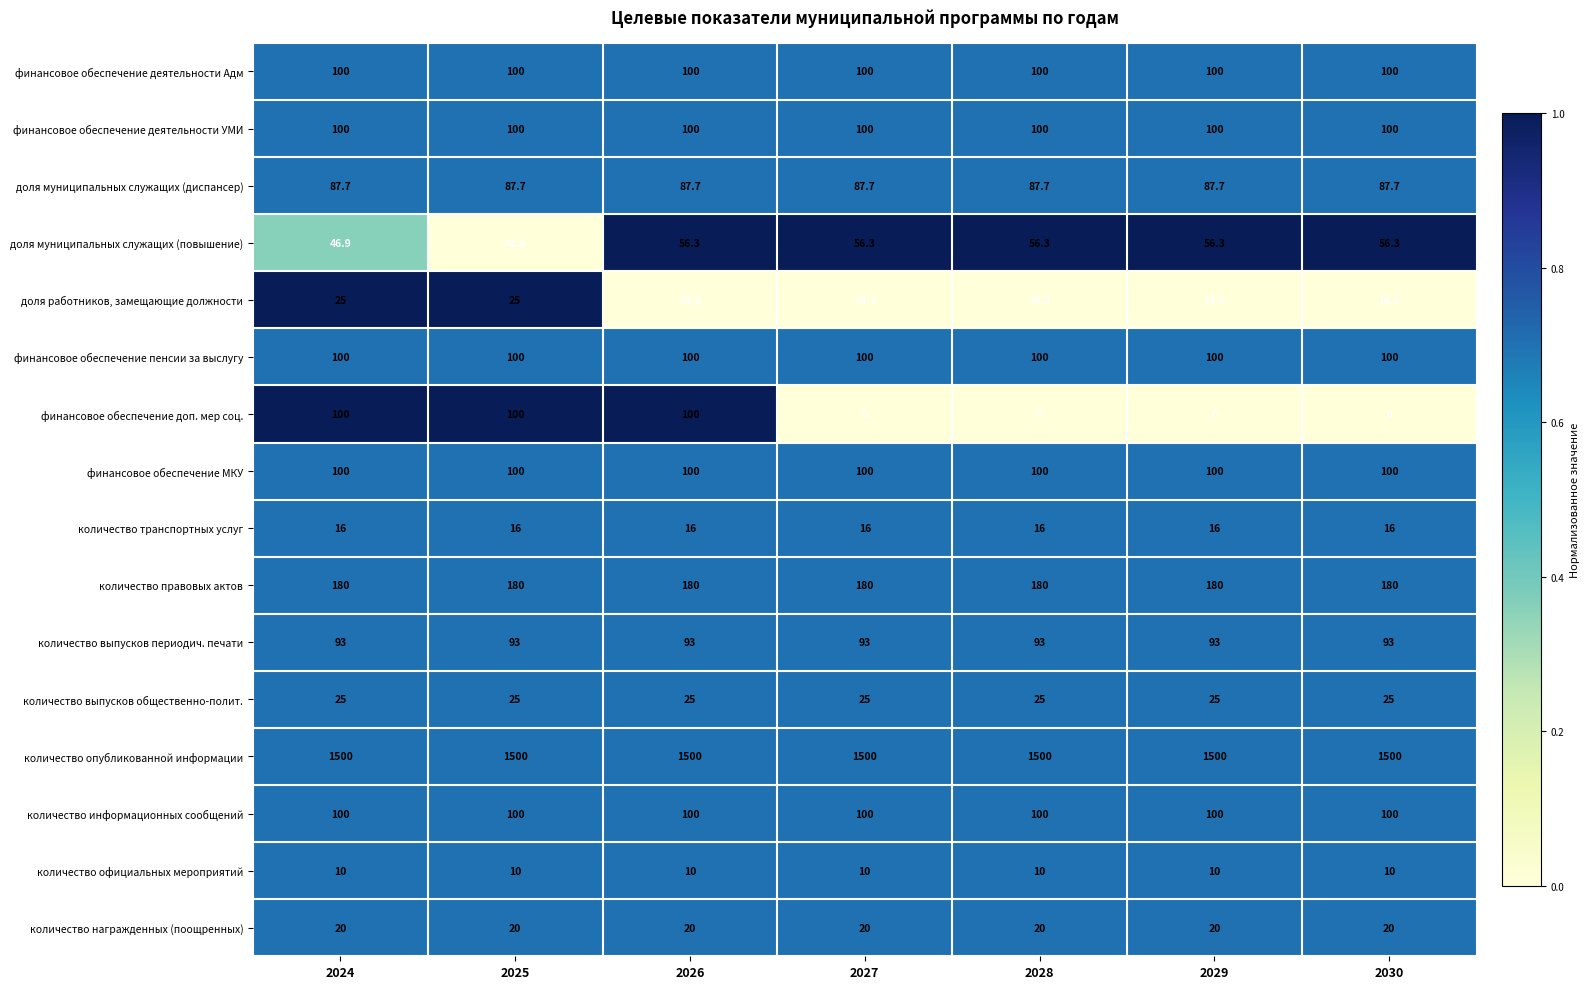

What is the greatest value displayed?

1500.0